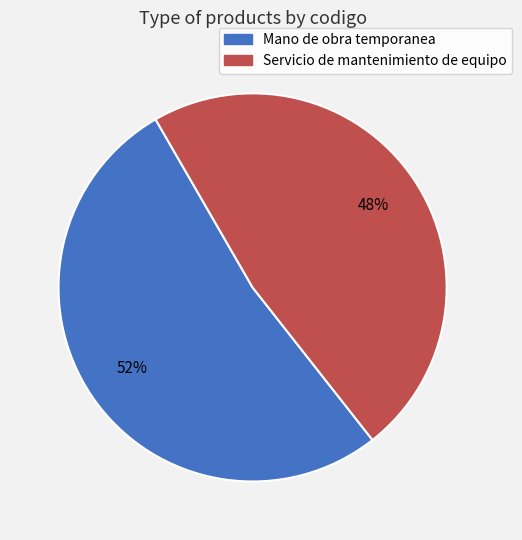

Rank the categories by value from highest to lowest.

Mano de obra temporanea, Servicio de mantenimiento de equipo